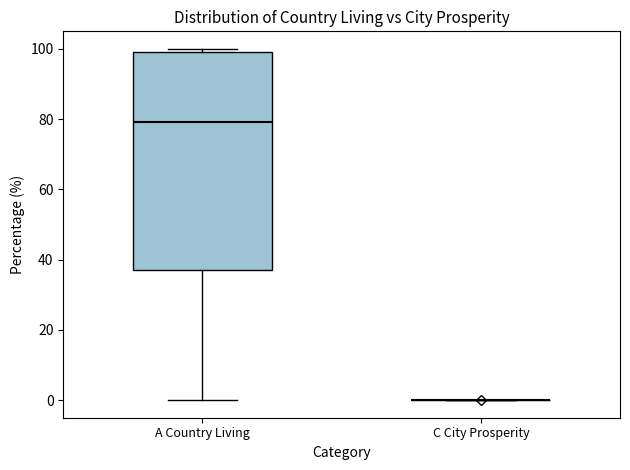

Reading left to right, read every box against the y-axis: the position of its median line, the range the box covers, and the ends of its whiskers. The values are not printed on the chart, so give them approximately, as read against the axis.

A Country Living: median 80, box 38 to 100, whiskers 0 to 100 (just above the box's upper edge)
C City Prosperity: box collapsed to a line at 0, whiskers 0 to 0